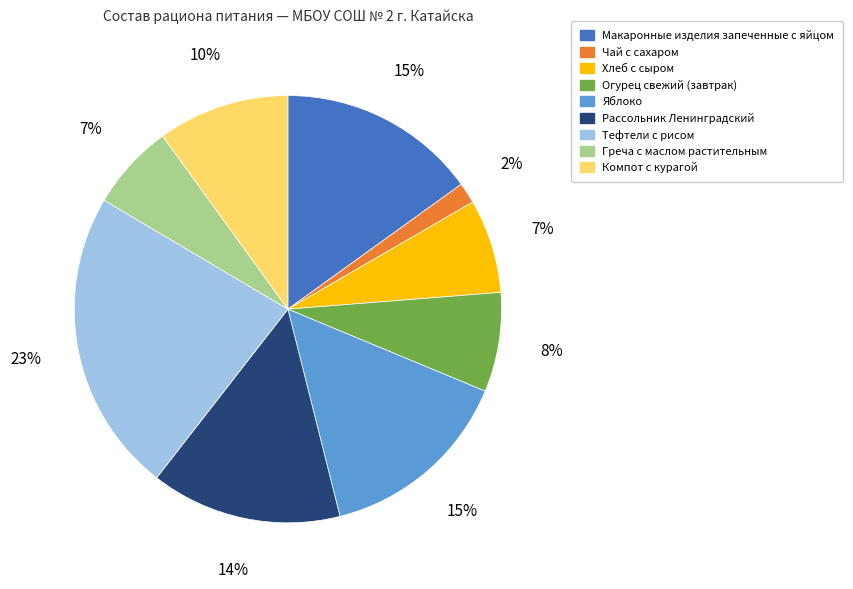

How many slices are in this pie chart?

9